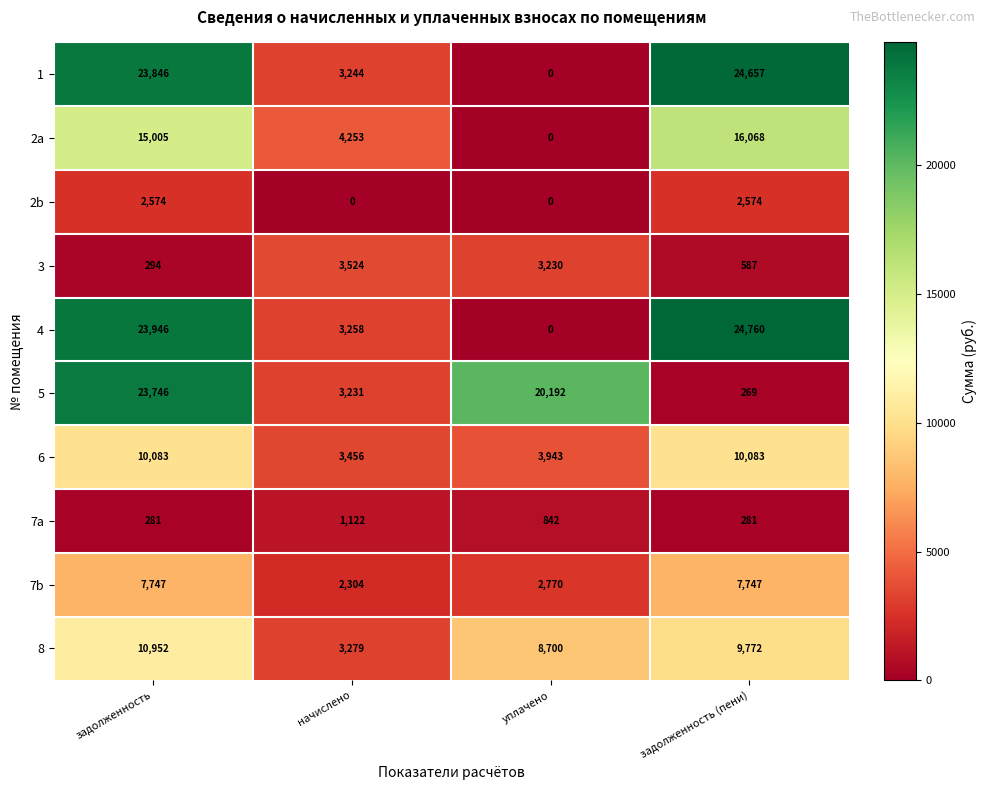

Is it true that 8 equals 2913 at задолженность?

False